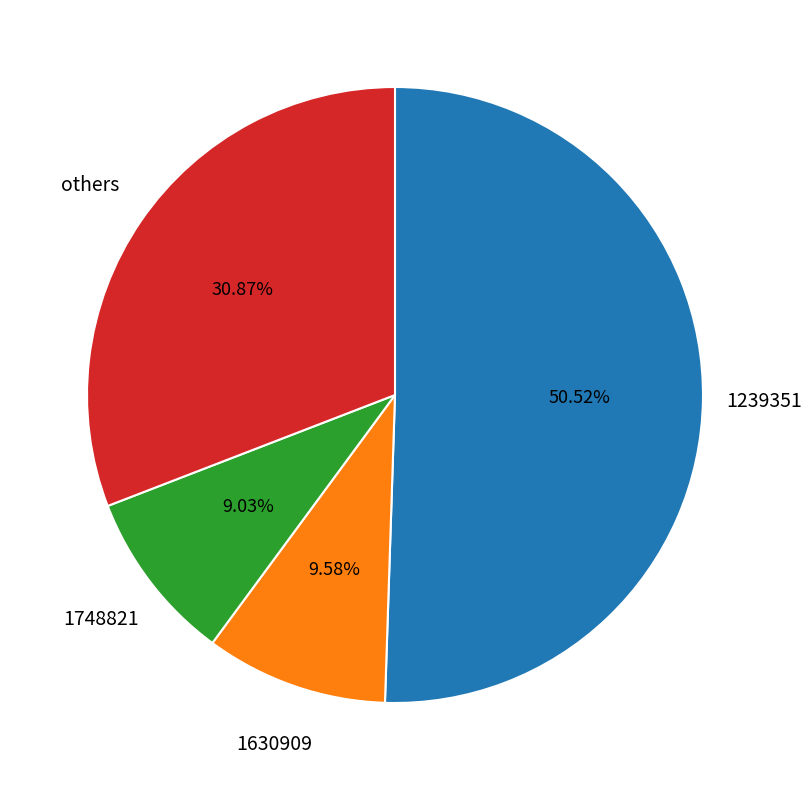

Does any single category account for the majority?

Yes